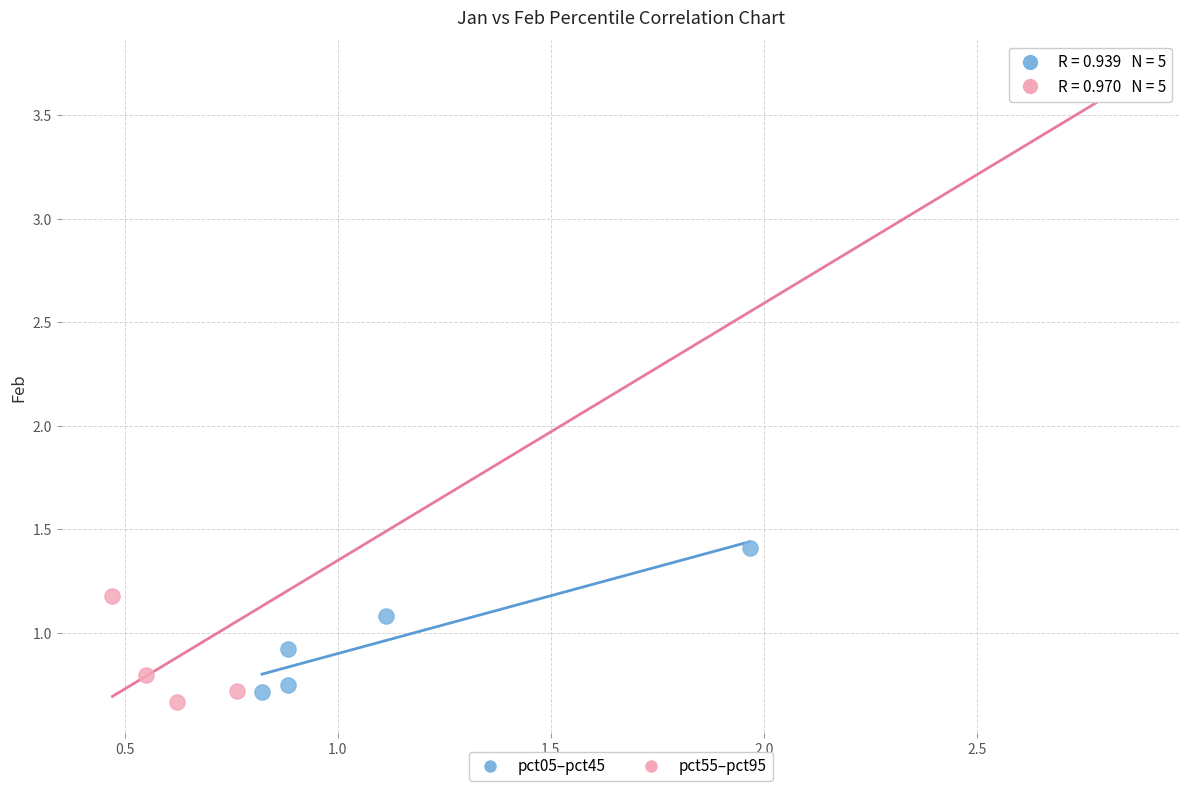

Which series reaches the maximum Y coordinate?

pct55–pct95